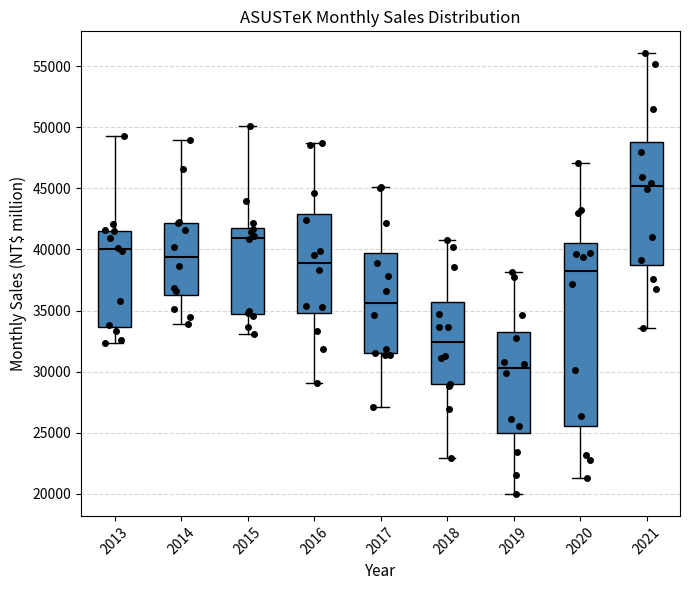

Reading left to right, transcribe this box plot: for each box, give where its median line is, the range the box spans, and where its two whiskers end, as read against the y-axis. The values are not printed on the chart, so give them approximately, as read against the axis.

2013: median 40000, box 33500 to 41500, whiskers 32500 to 49500
2014: median 39500, box 36000 to 42000, whiskers 34000 to 49000
2015: median 41000, box 34500 to 42000, whiskers 33000 to 50000
2016: median 39000, box 35000 to 43000, whiskers 29000 to 48500
2017: median 35500, box 31500 to 39500, whiskers 27000 to 45000
2018: median 32500, box 29000 to 35500, whiskers 23000 to 41000
2019: median 30500, box 25000 to 33000, whiskers 20000 to 38000
2020: median 38500, box 25500 to 40500, whiskers 21500 to 47000
2021: median 45000, box 38500 to 49000, whiskers 33500 to 56000